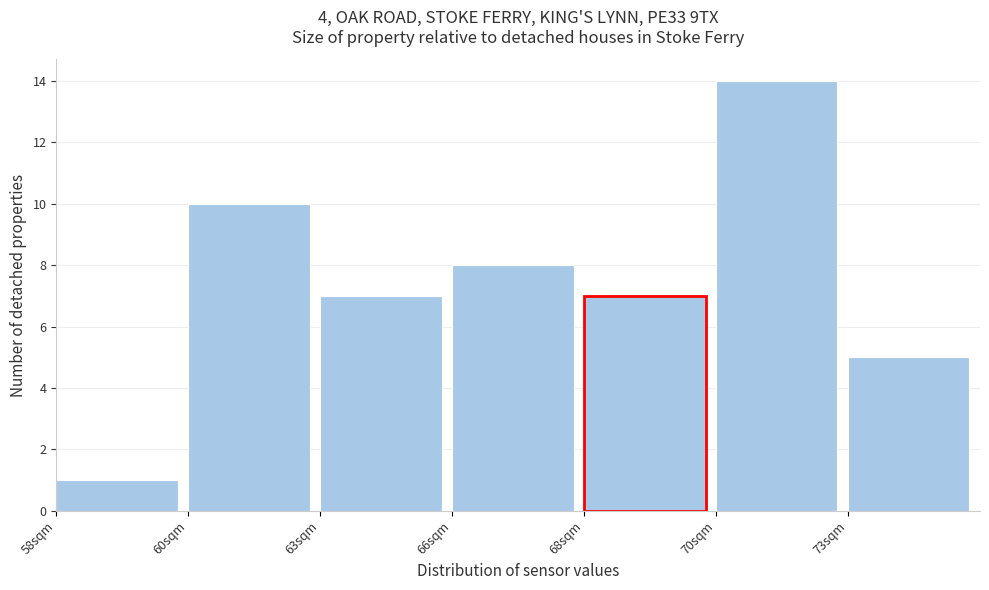

Reading left to right, extract all data points from this chart.

1	10	7	8	7	14	5